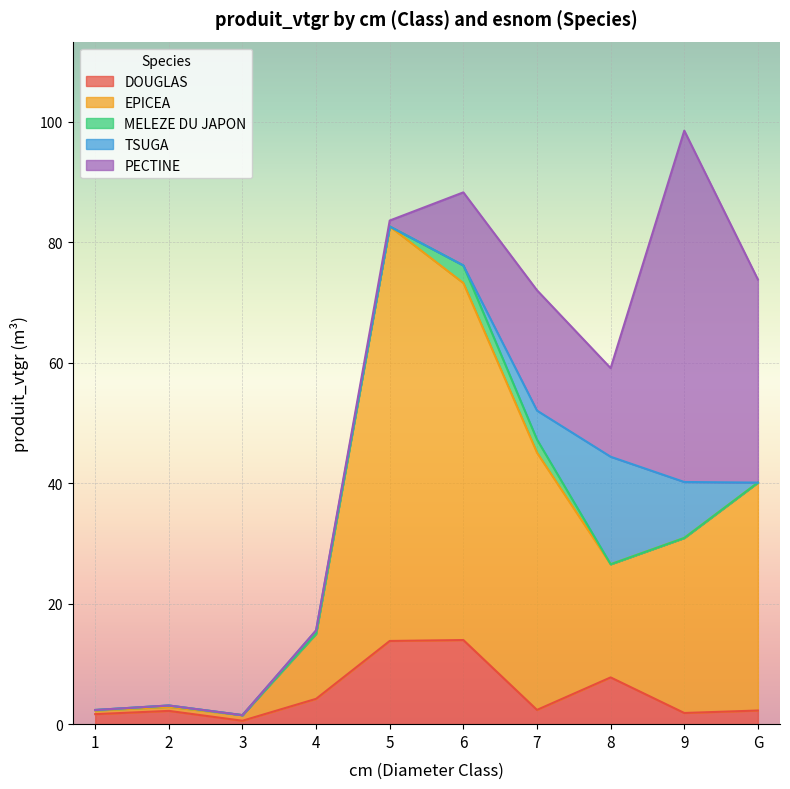

Which series ends up on top after the final intersection of EPICEA and PECTINE?

EPICEA